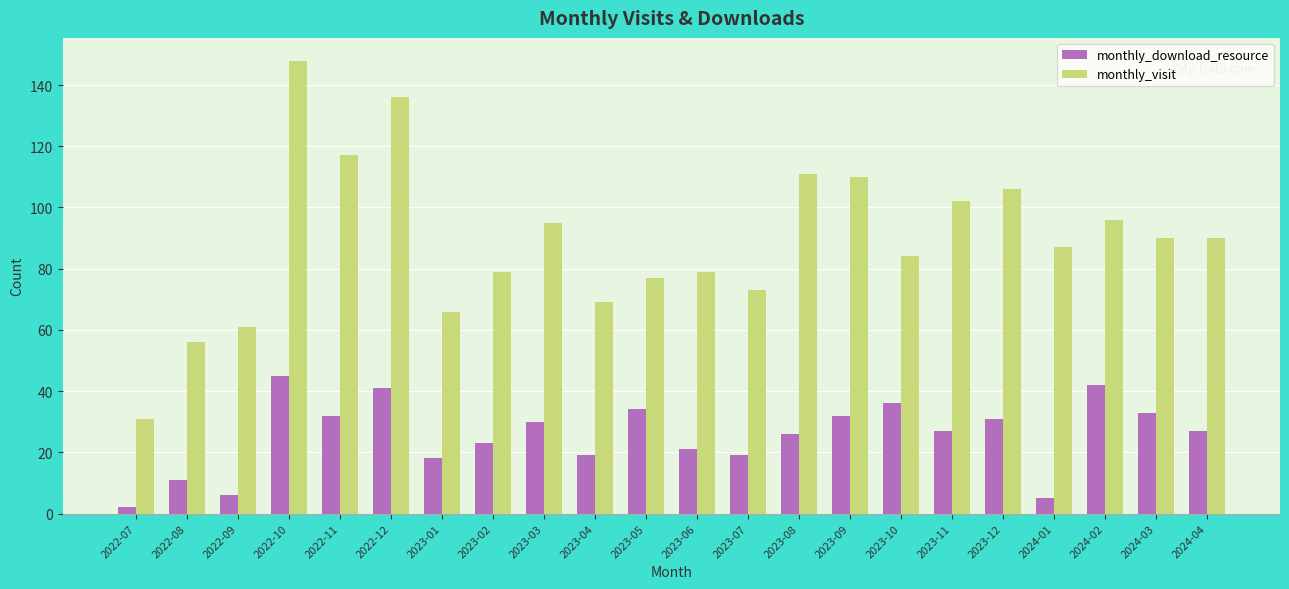

What is the label of the 19th bar from the right?

2022-10